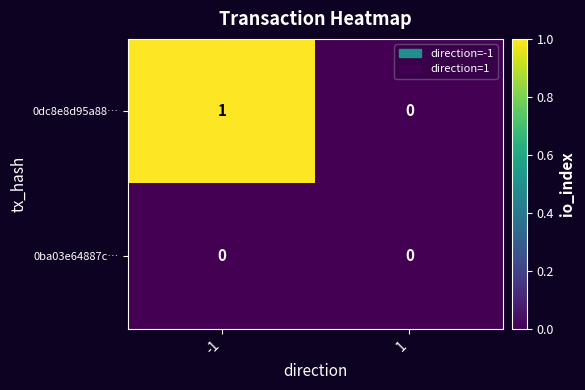

The 0dc8e8d95a88… series shows 0 at 1. True or false?

True